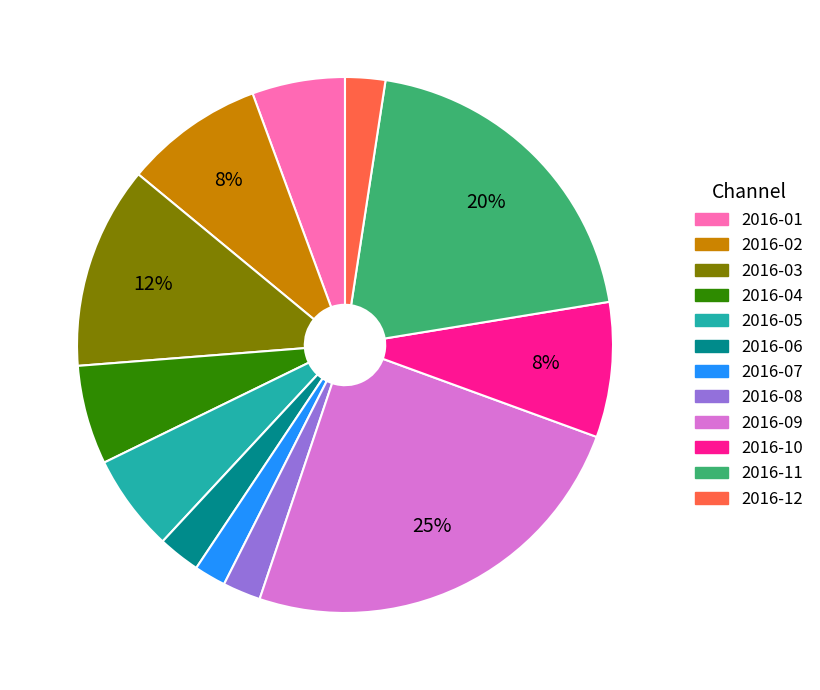

Is the sum of 2016-05 and 2016-01 greater than half?

No